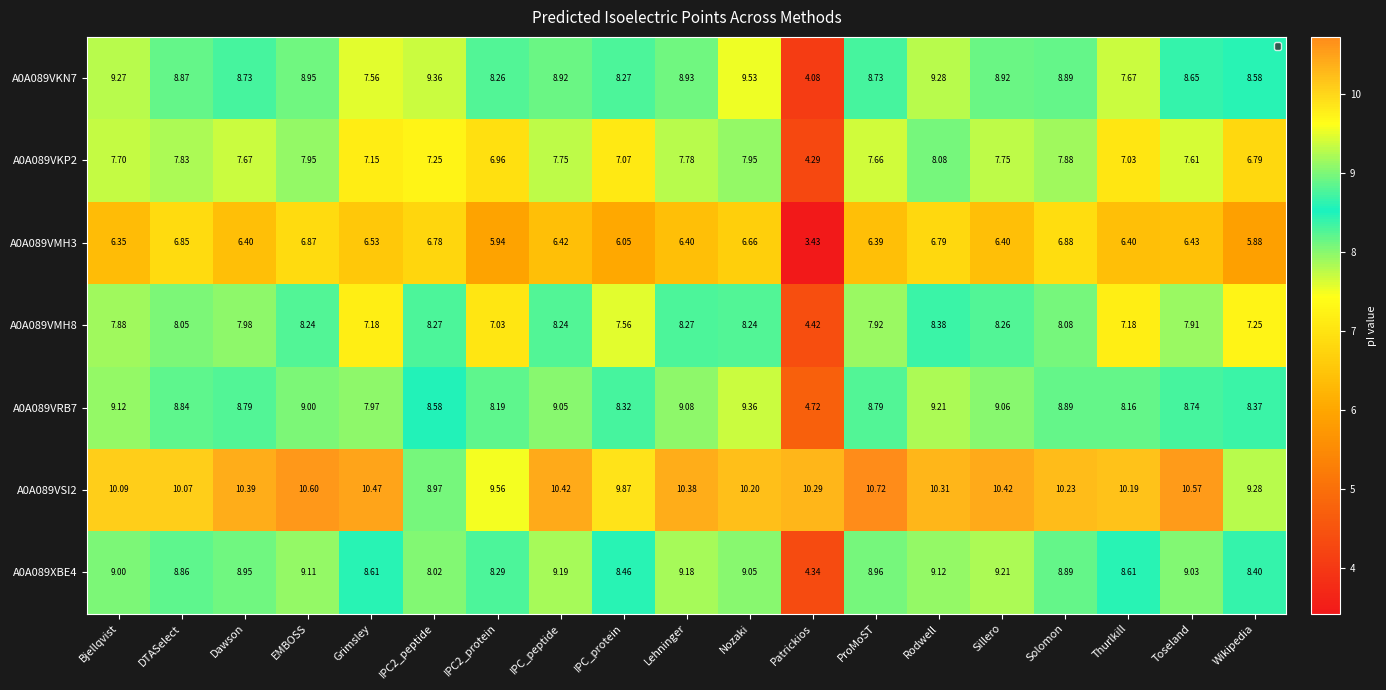

Where does the A0A089XBE4 series first go above 8?

Bjellqvist